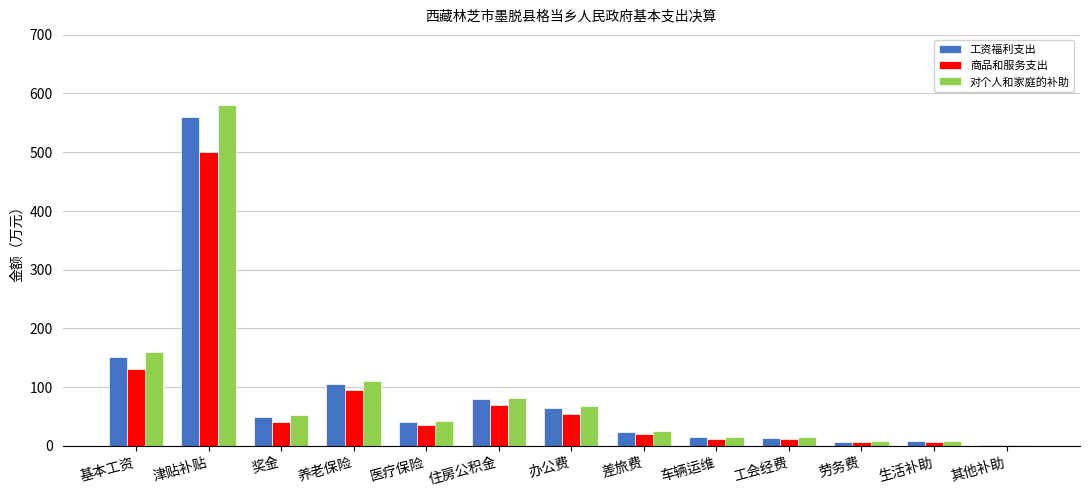

What is the total value across all series at 住房公积金?

231.5